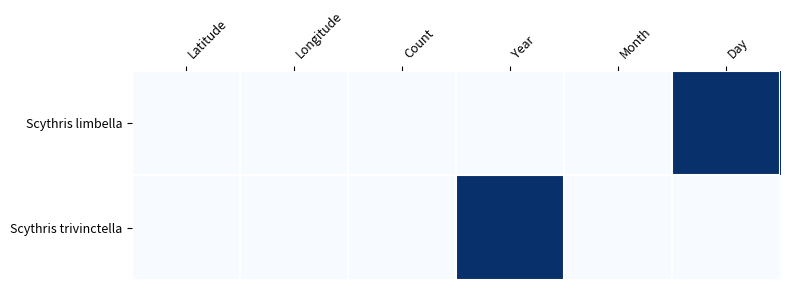

Reading left to right, transcribe all the data shown in this chart.

Scythris limbella: Latitude=0	Longitude=0	Count=0	Year=0	Month=0	Day=1
Scythris trivinctella: Latitude=0	Longitude=0	Count=0	Year=1	Month=0	Day=0